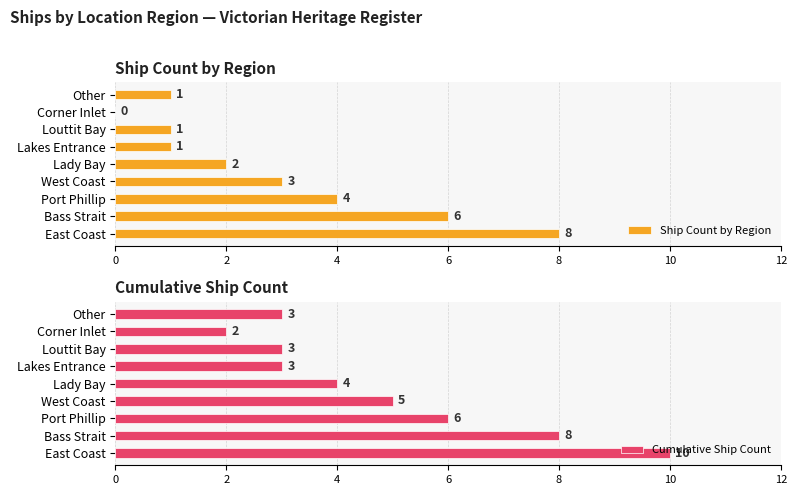

At which label is Cumulative Ship Count closest to 6?

Port Phillip